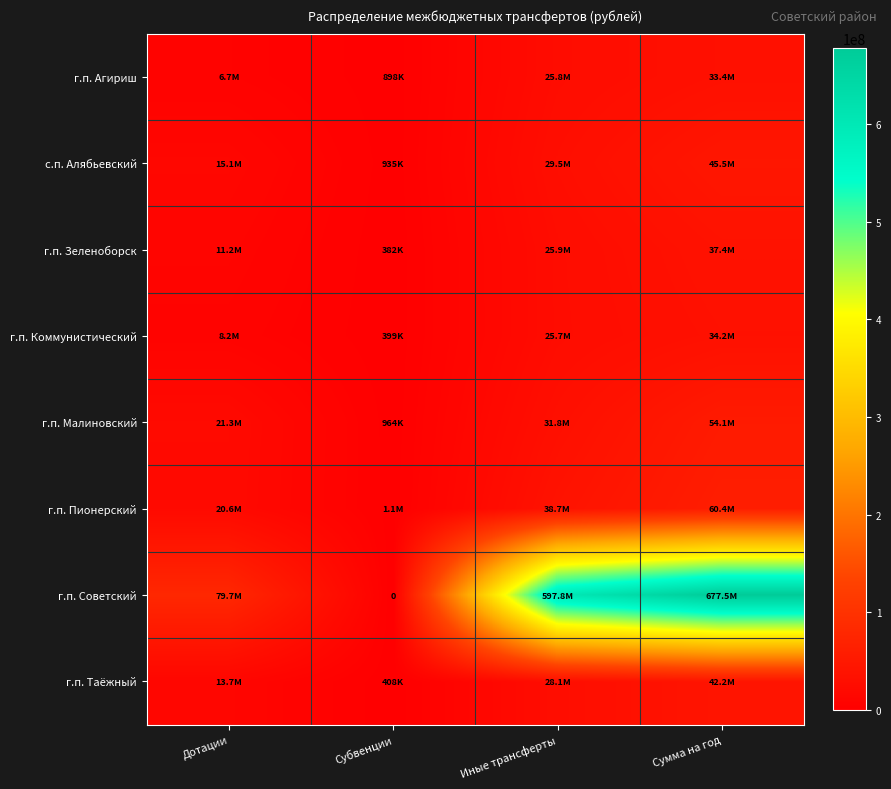

Read the г.п. Пионерский value at Дотации.

20601431.0